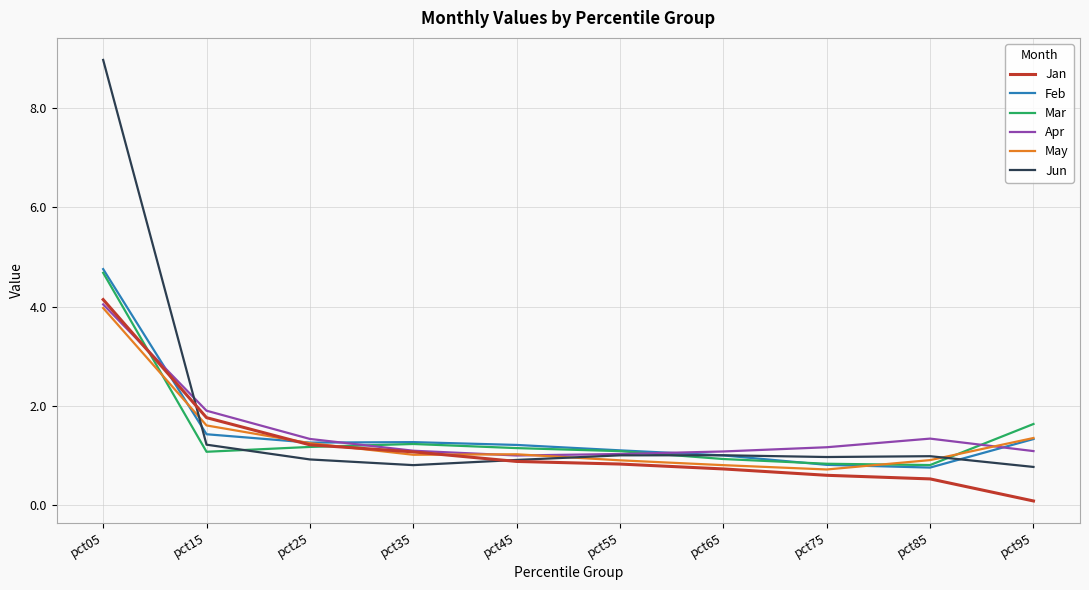

Read the Jun value at pct65.

1.0